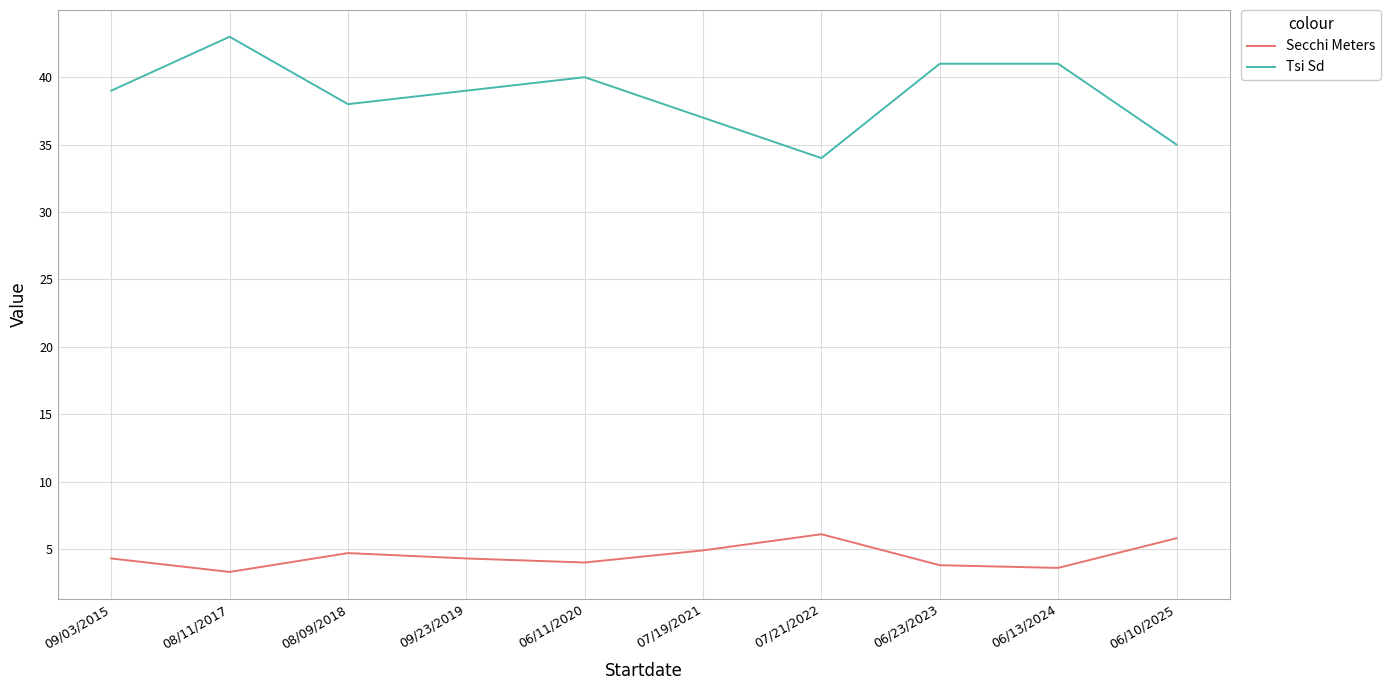

The value of Secchi Meters at 09/23/2019 is 4.3. True or false?

True